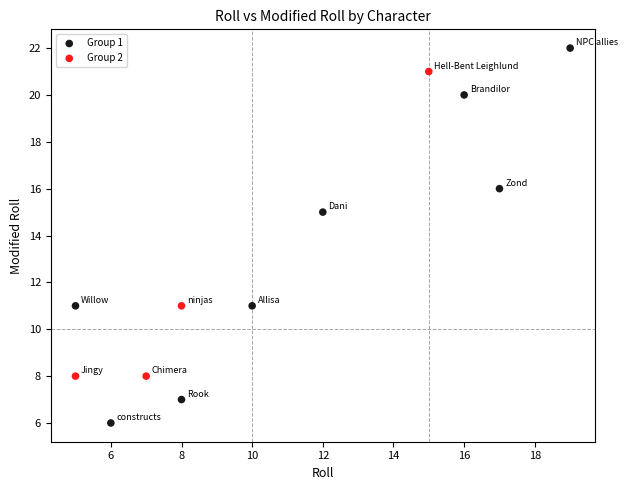

Which series reaches the maximum Y coordinate?

Group 1